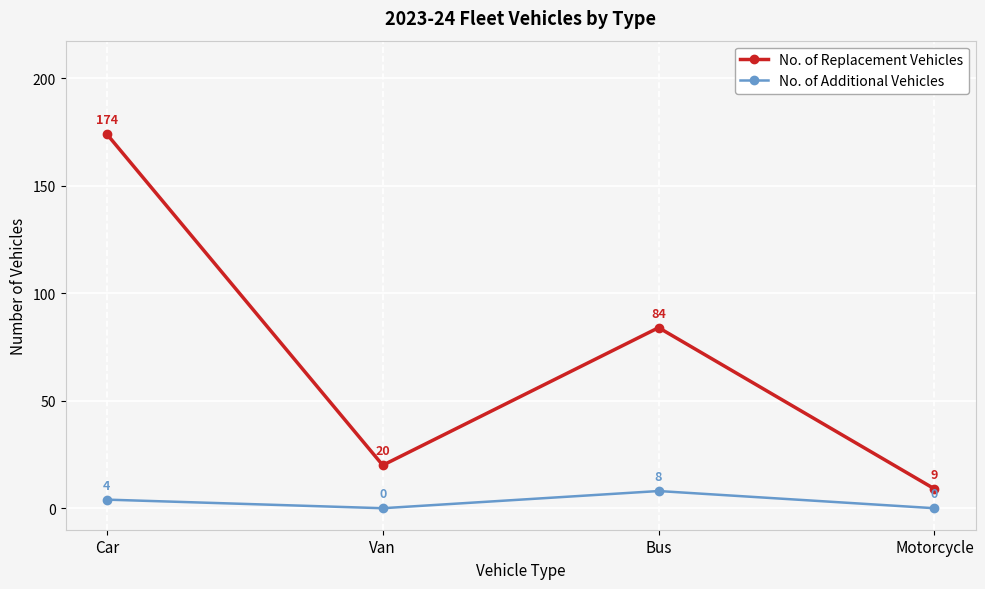

Rank the series by their average value, from lowest to highest.

No. of Additional Vehicles, No. of Replacement Vehicles